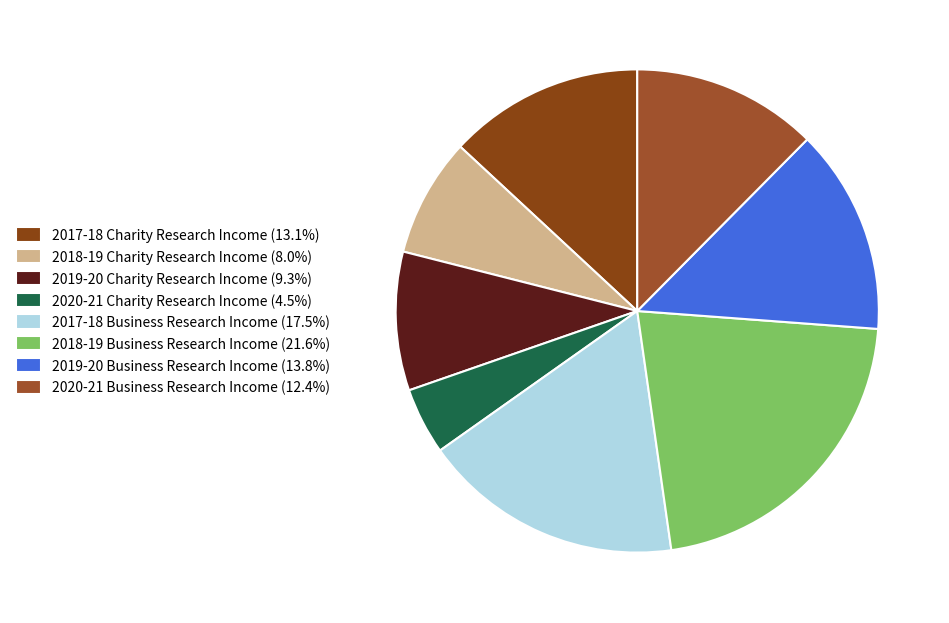

To the nearest percent, what portion does 2019-20 Charity Research Income represent?

9%